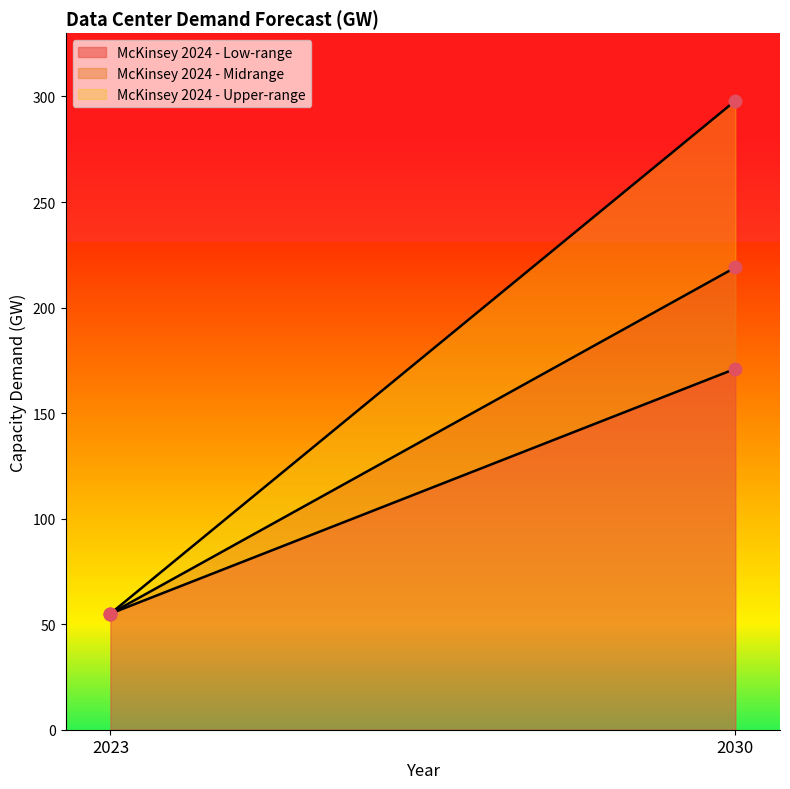

At which category is the sum across all series the highest?

2030